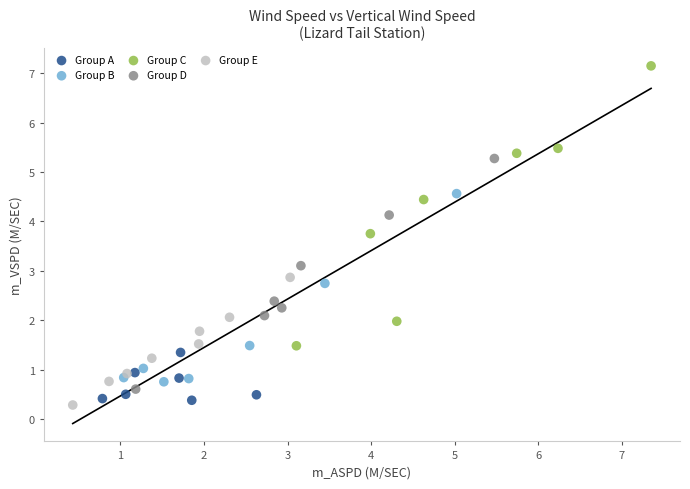

Which series contains the lowest Y value?

Group E